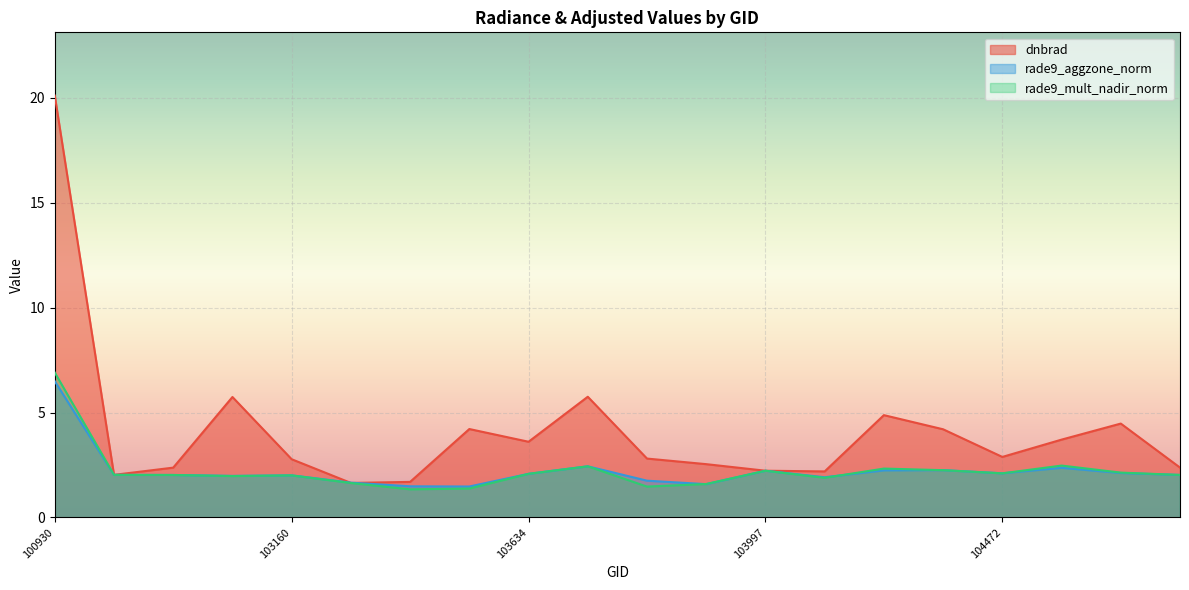

At which category does dnbrad reach its first local peak?

102919